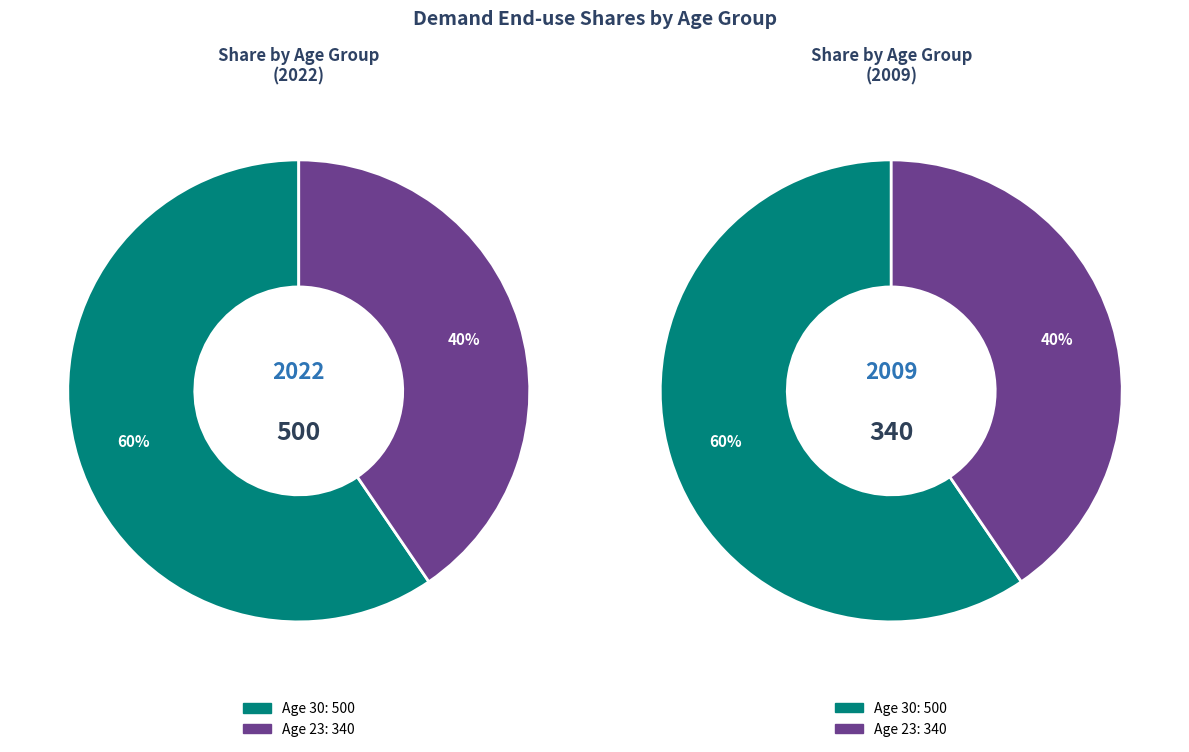

Approximately how many times larger is the value at 23 compared to 30?

0.7